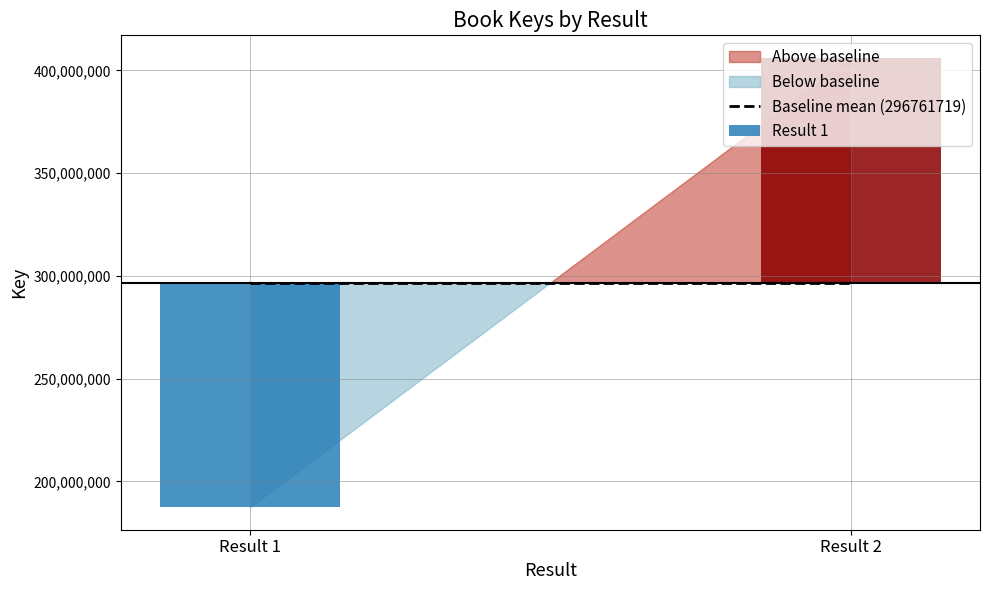

What is the difference between the values at 2 and 1?

218729889